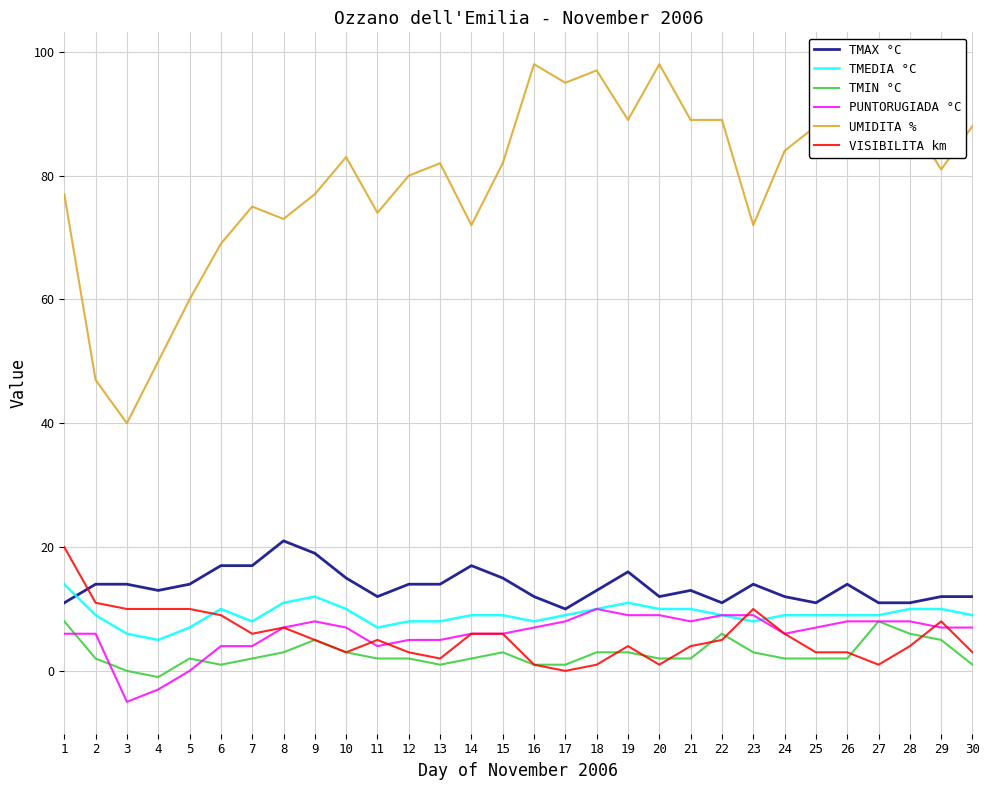

True or false: UMIDITA % and VISIBILITA km intersect in this chart.

False